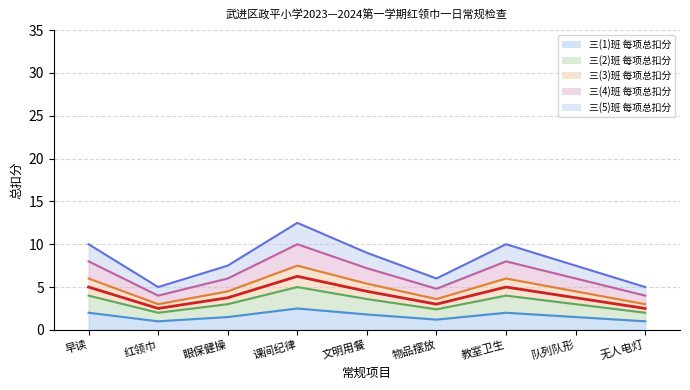

Which category has the highest value across all series?

课间纪律